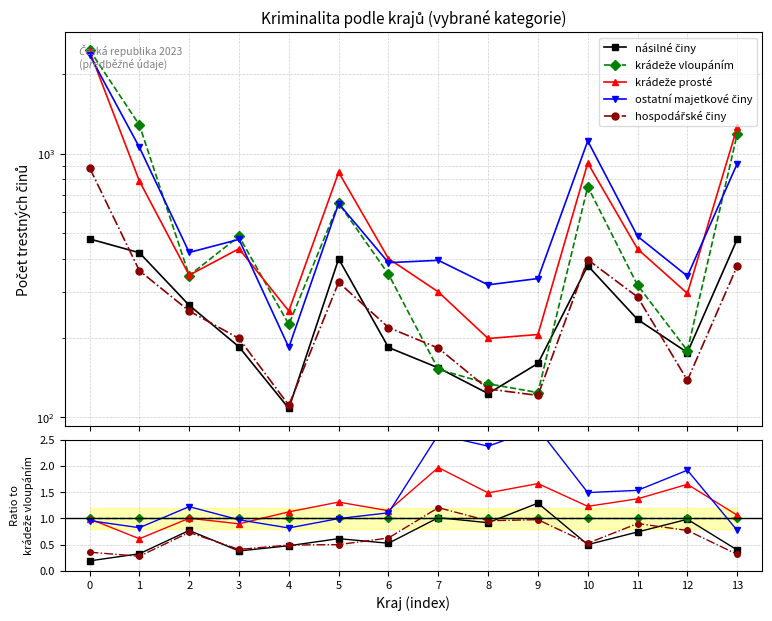

Does the chart display data point markers on the line(s)?

Yes